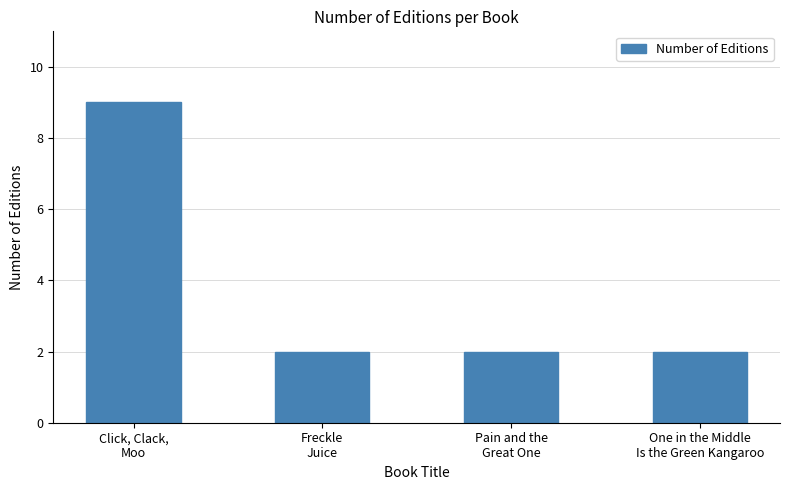

How many series are shown in this chart?

1